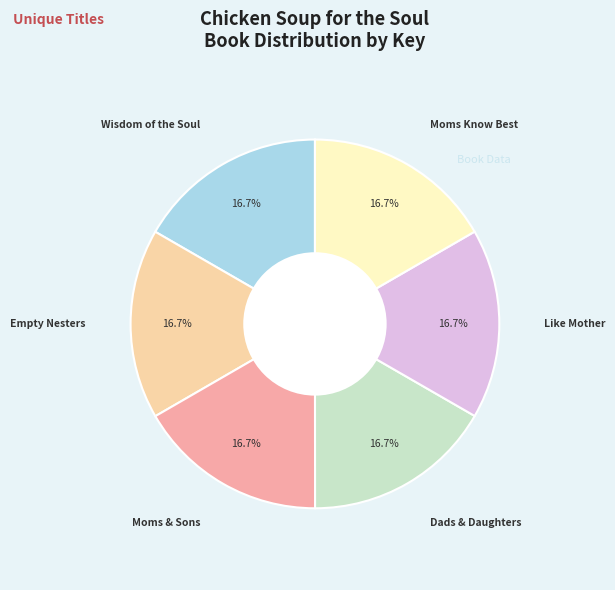

Is there any slice that represents more than half of the pie?

No